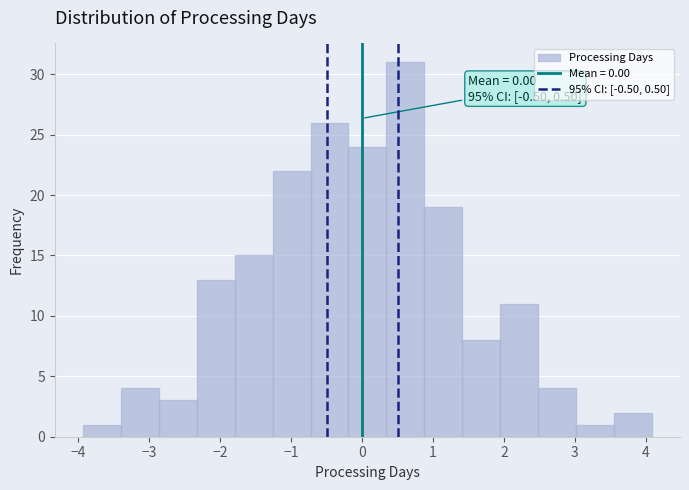

Over which range of the x-axis is the bar tallest?

0.3 to 0.9